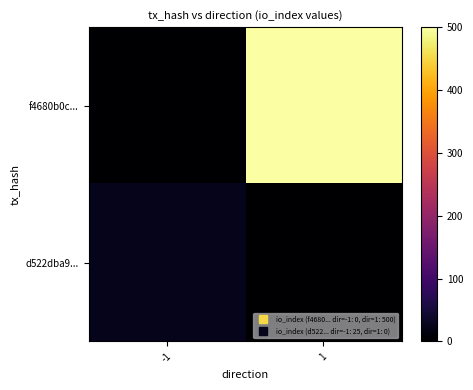

Which series has the widest spread of values?

f4680b0c...